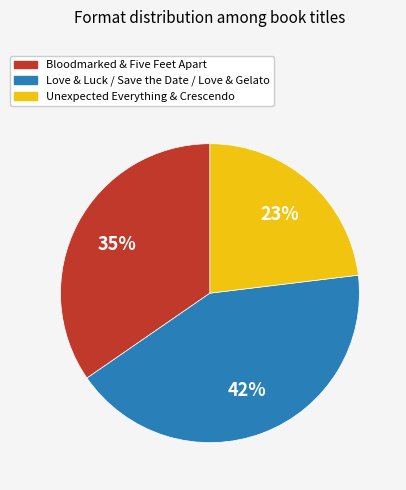

Does any single category account for the majority?

No